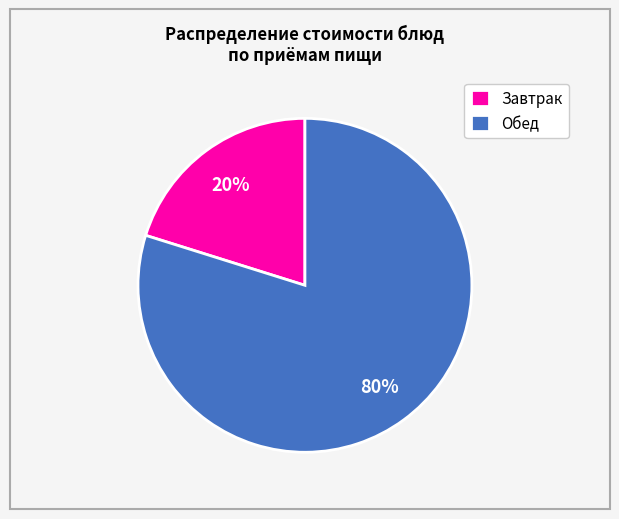

To the nearest percent, what is the difference between the largest and smallest slice percentages?

60%